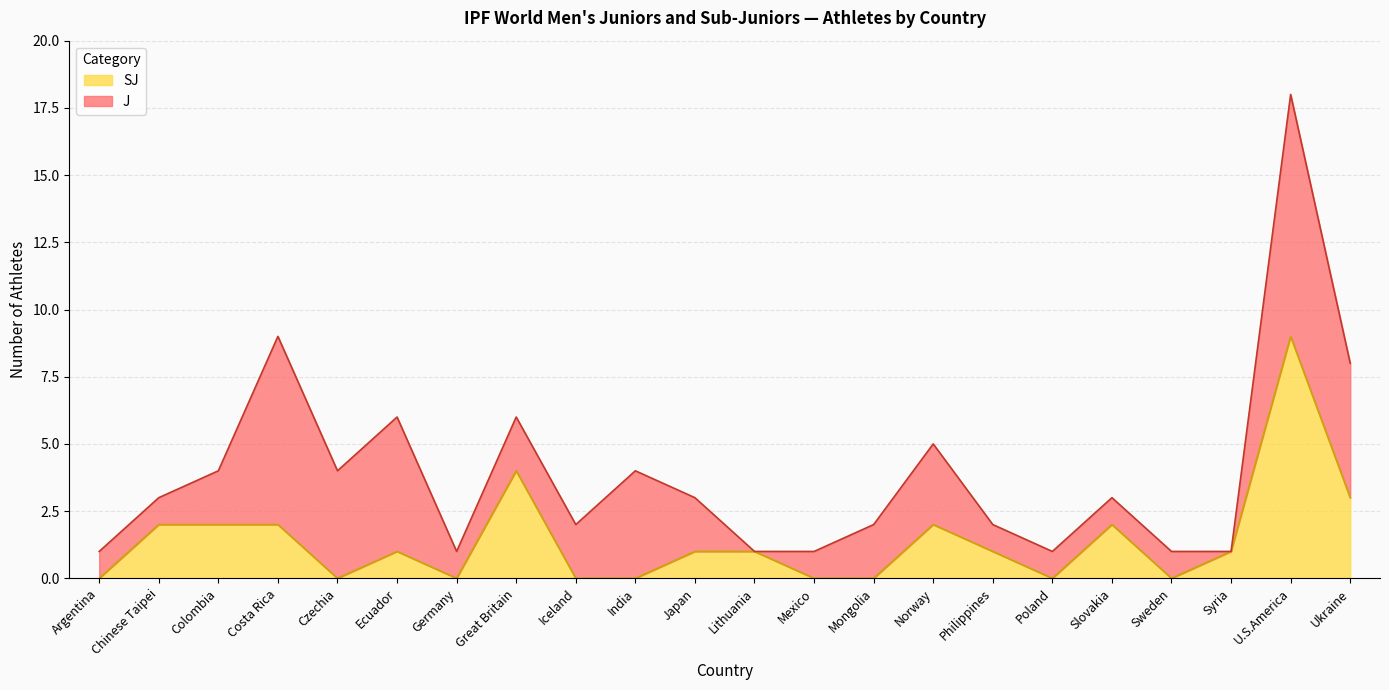

How many interior local peaks (higher than both neighbors) does the data have?

5